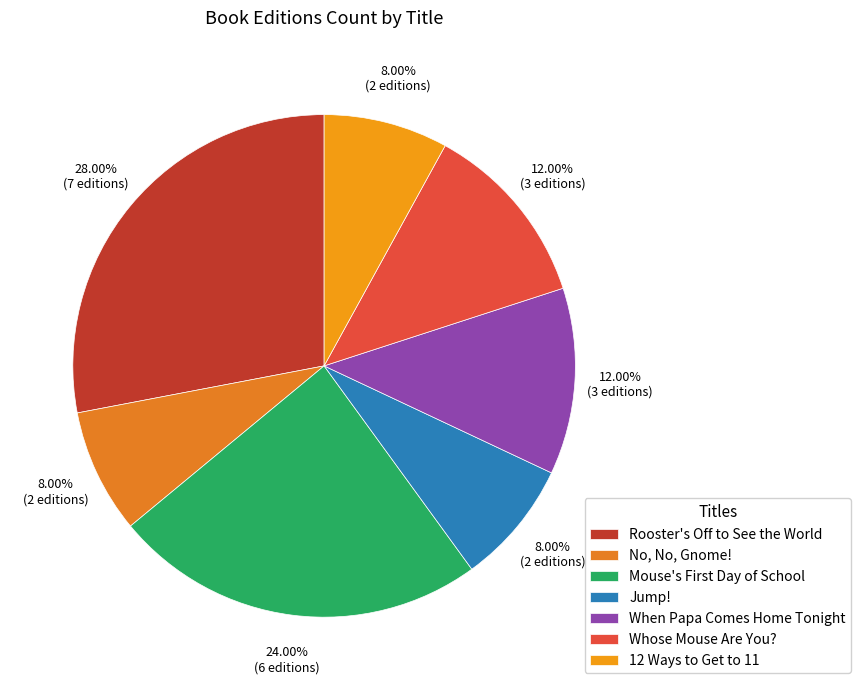

How much of the chart is everything except No, No, Gnome!?

92.0%